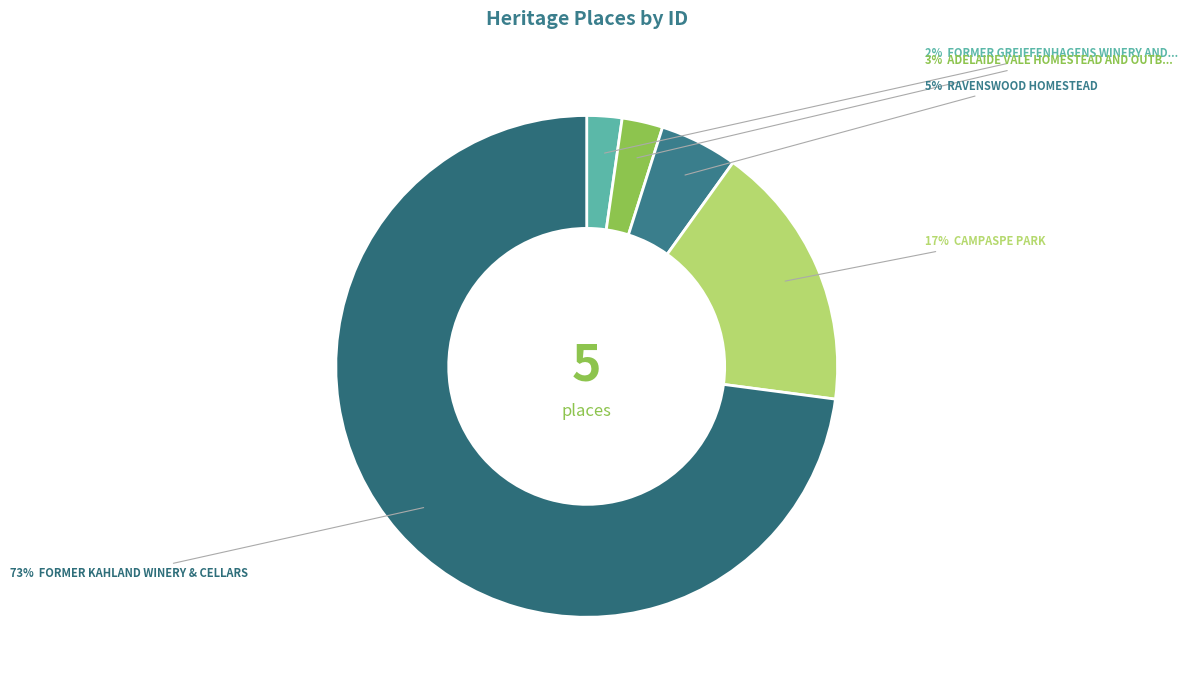

Count the number of slices in the pie.

5